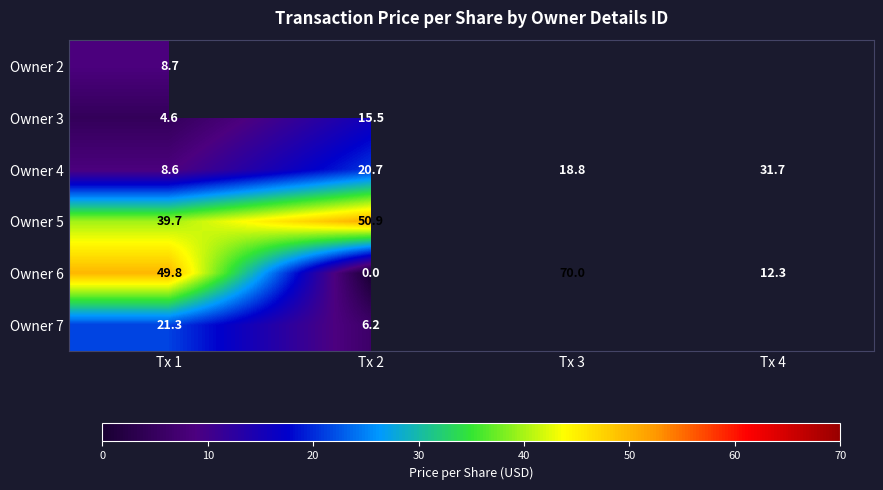

Rank the series by their maximum value, from highest to lowest.

Owner 6, Owner 5, Owner 4, Owner 7, Owner 3, Owner 2